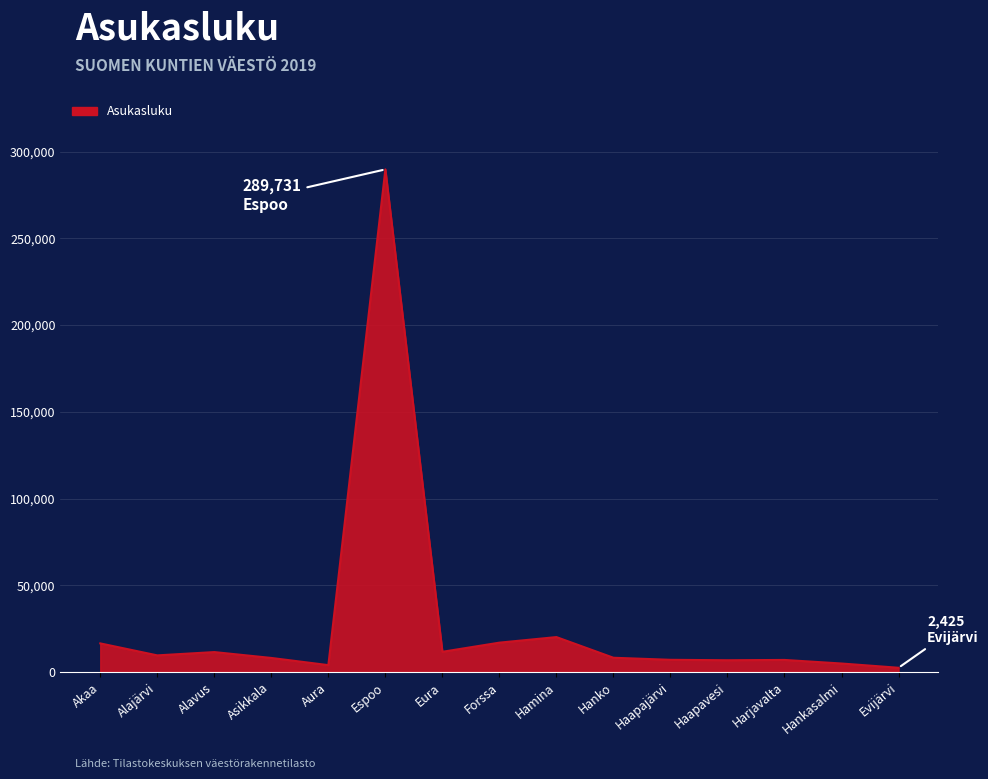

The value at Alavus is 11468. True or false?

True